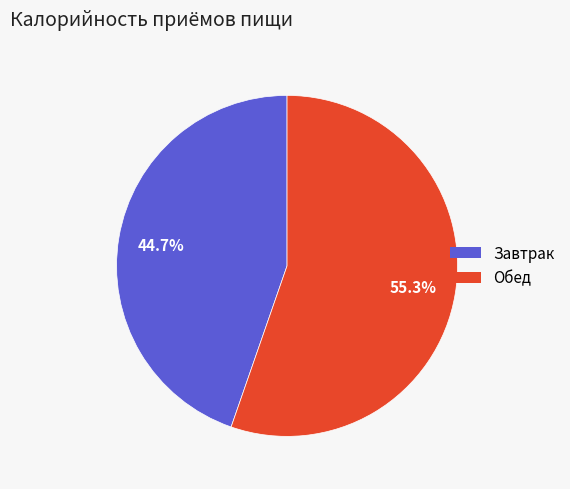

Does any single category account for the majority?

Yes